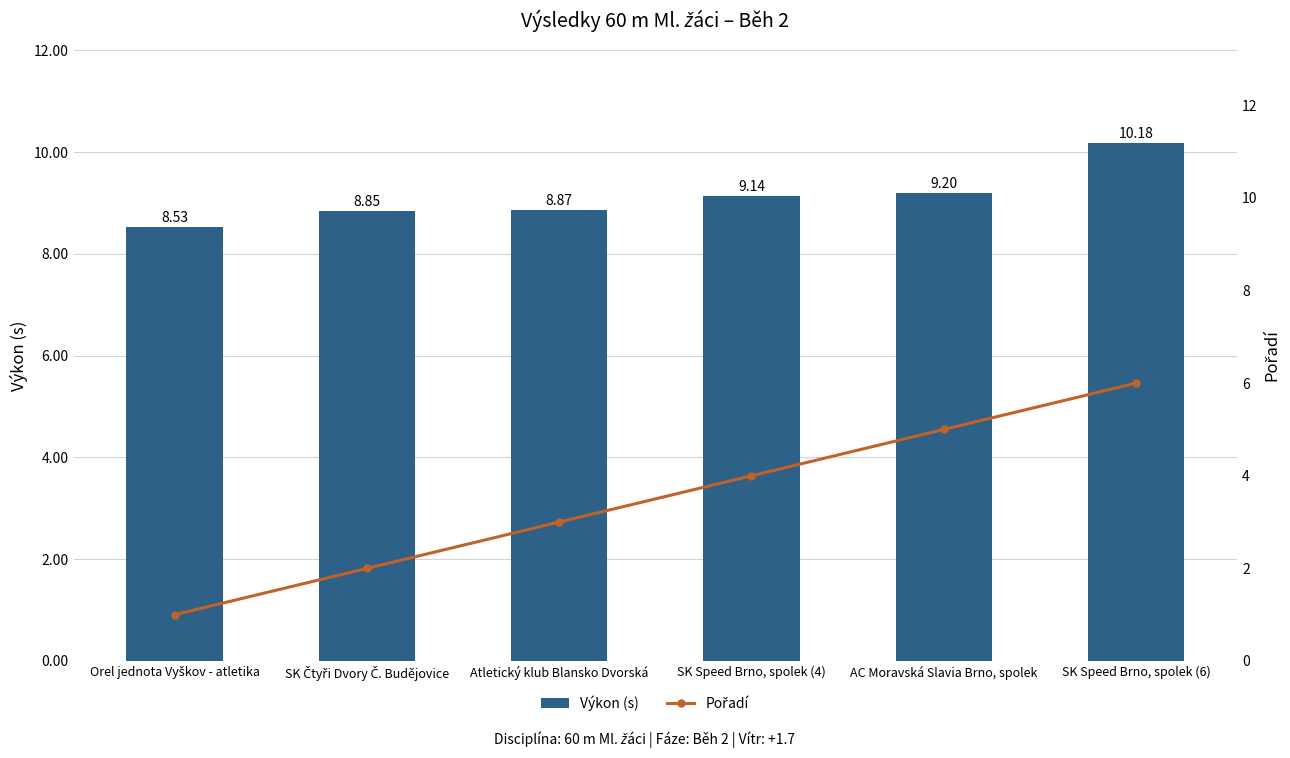

Rank the series by their maximum value, from highest to lowest.

Výkon (s), Pořadí